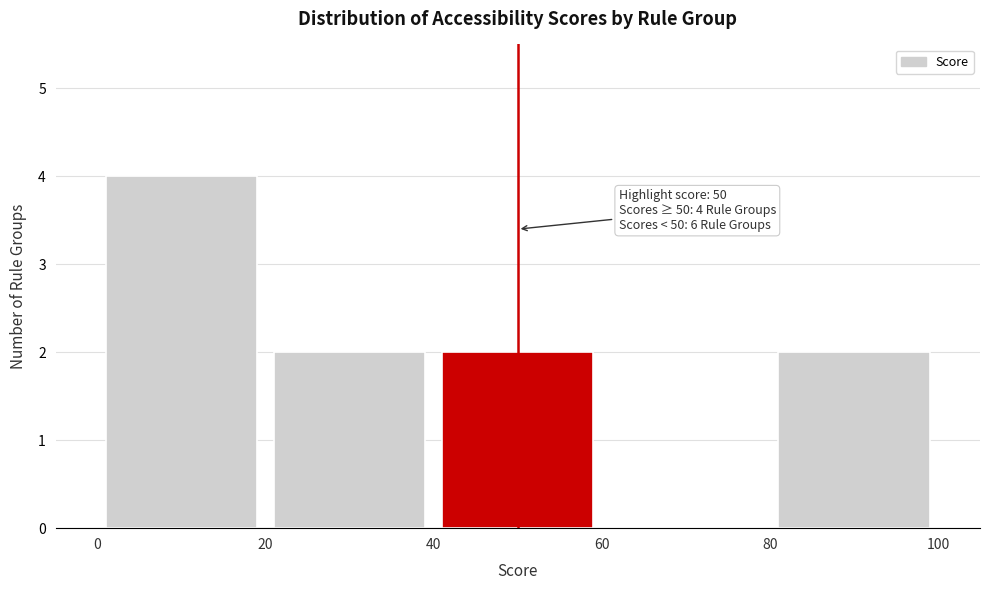

Which range on the x-axis has the tallest bar?

0 to 20